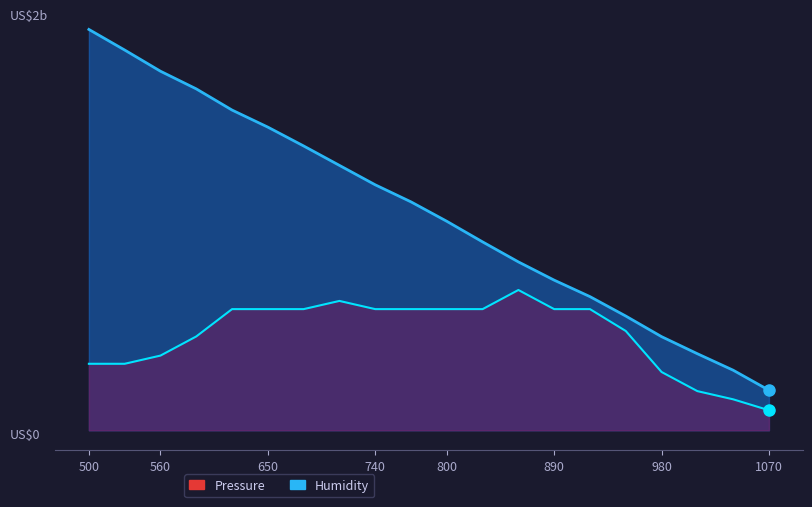

True or false: Humidity and Pressure intersect in this chart.

False